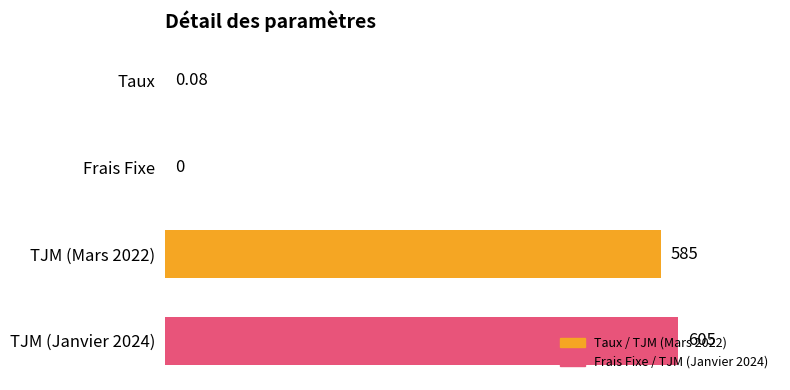

Between TJM (Mars 2022) and Taux, which is larger?

TJM (Mars 2022)